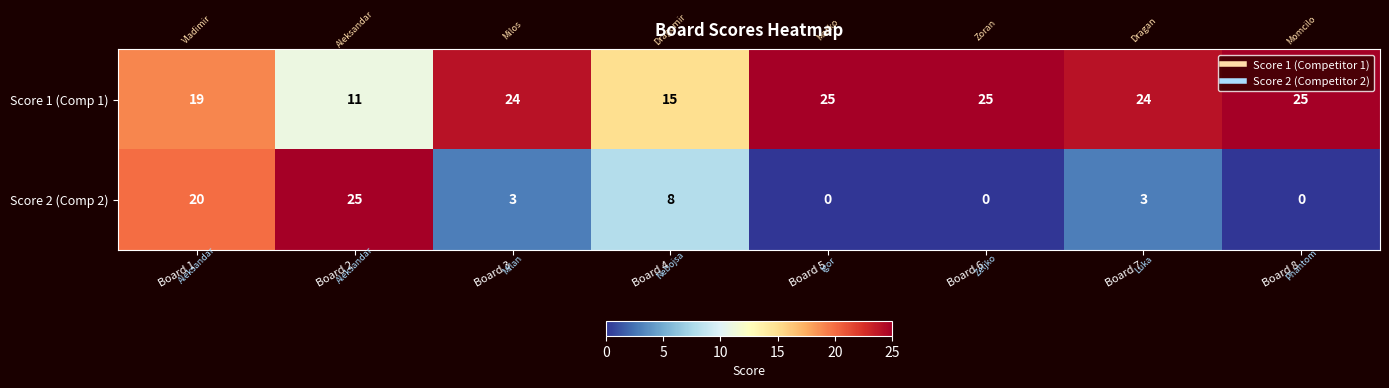

Count the number of categories in the chart.

8